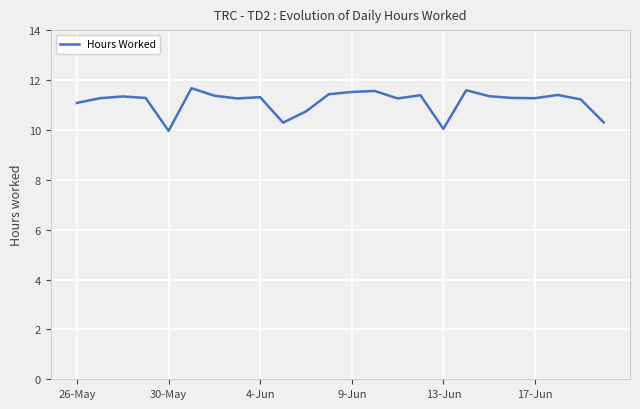

What is the greatest value displayed?

11.7